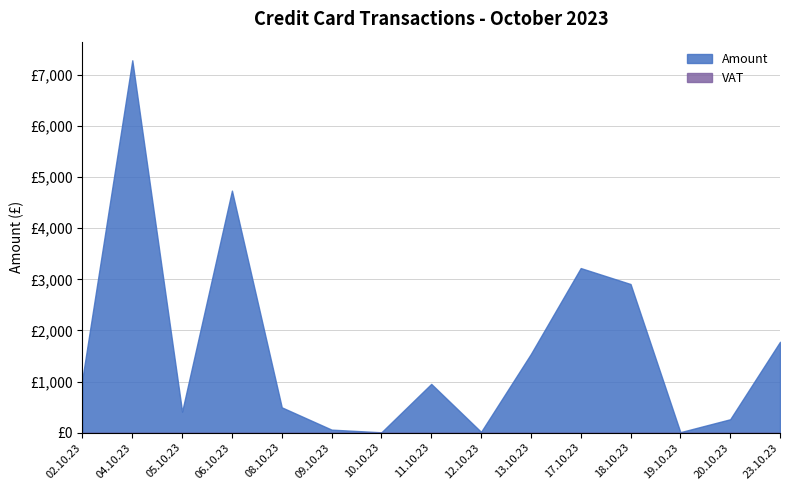

True or false: VAT has a value of 0.0 at 11.10.23.

True